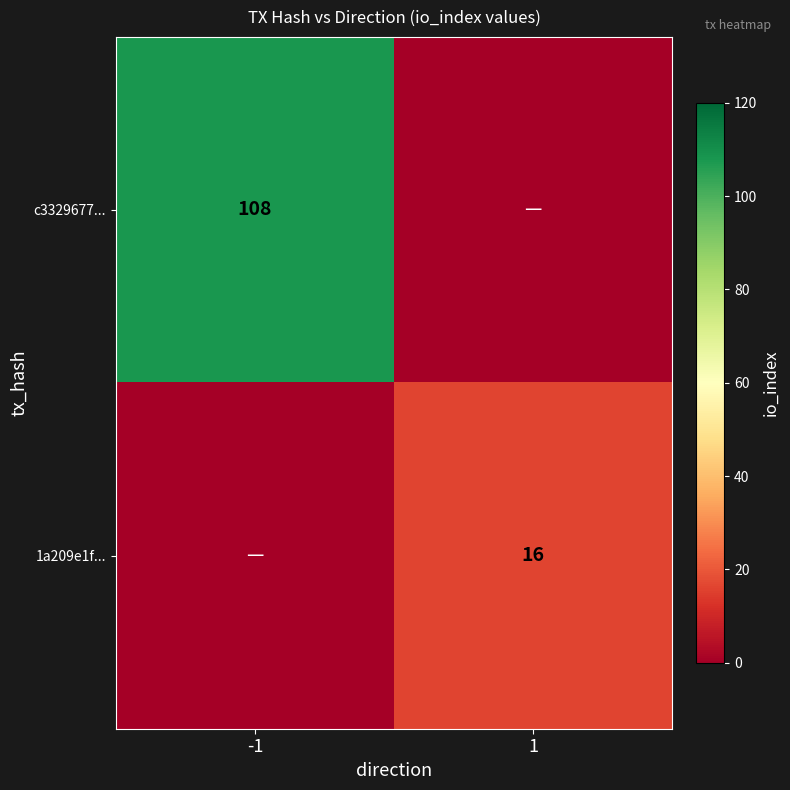

True or false: 1a209e1f... has a value of 27 at 1.

False